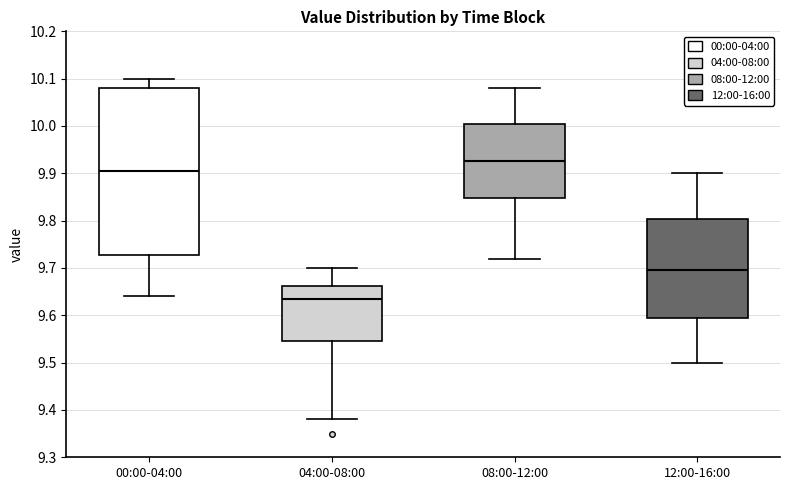

Which box's median line is the lowest?

04:00-08:00